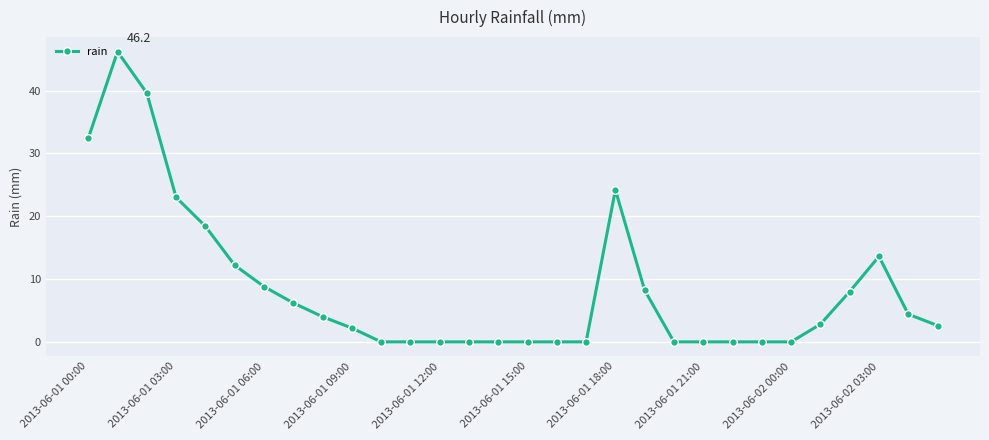

What is the value of the 19th point from the left?

24.2